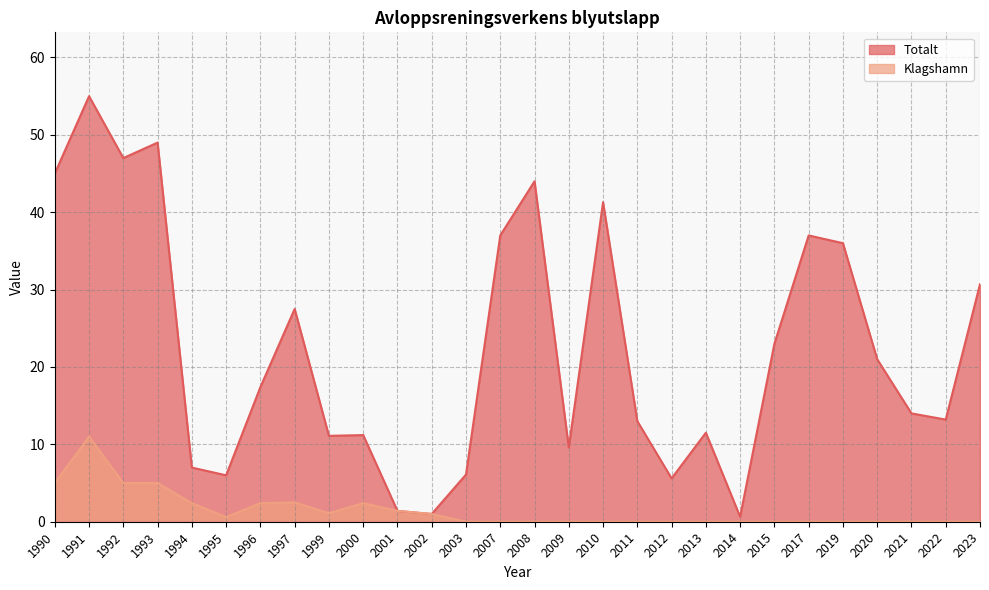

What is the sum of the Totalt values at 1996 and 1991?

72.4